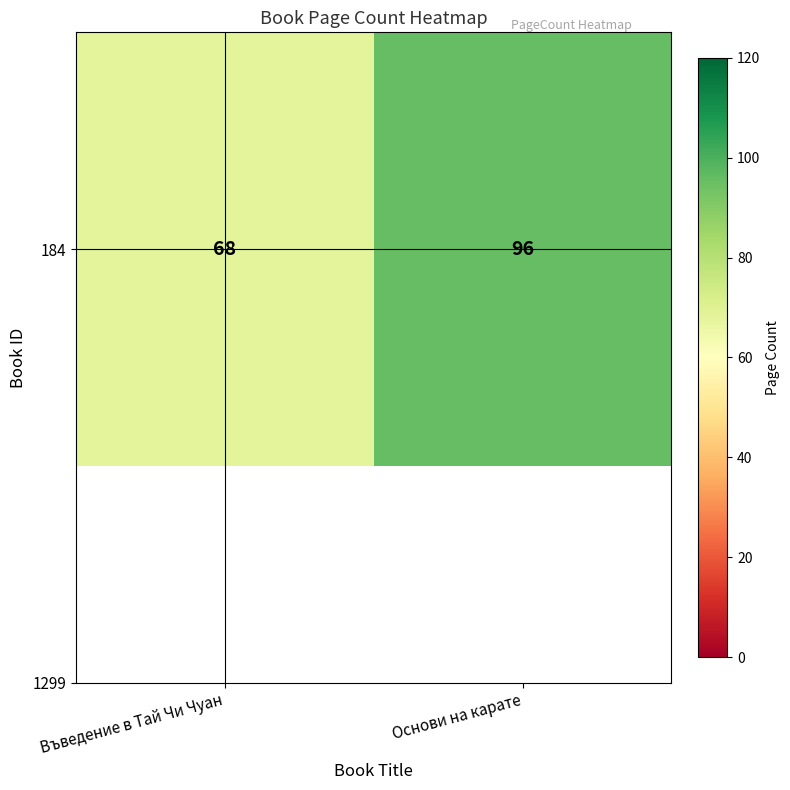

List the labels in order of value, smallest first.

Въведение в Тай Чи Чуан, Основи на карате